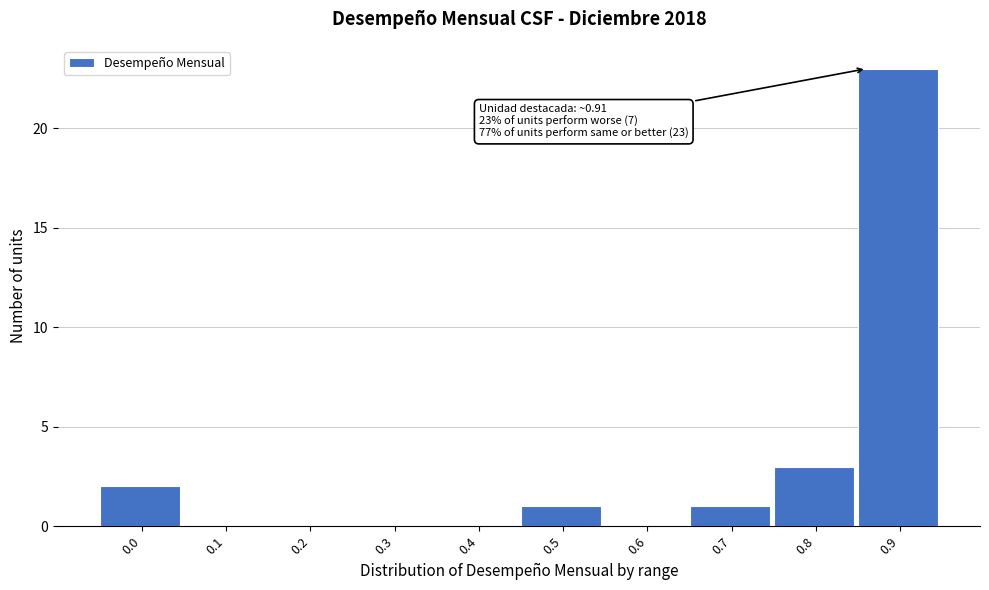

Reading left to right, transcribe all the data shown in this chart.

0.0=2	0.1=0	0.2=0	0.3=0	0.4=0	0.5=1	0.6=0	0.7=1	0.8=3	0.9=23